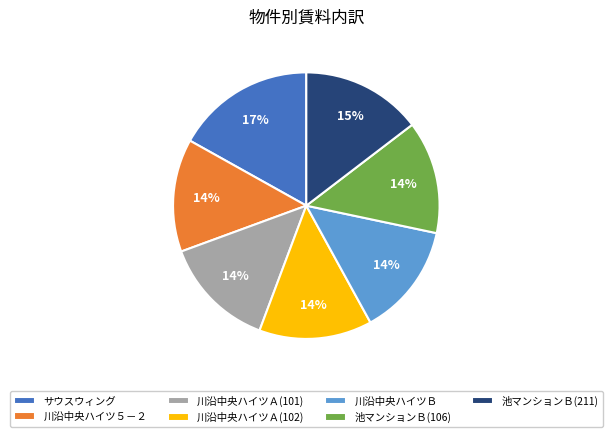

How many segments does this pie chart have?

7